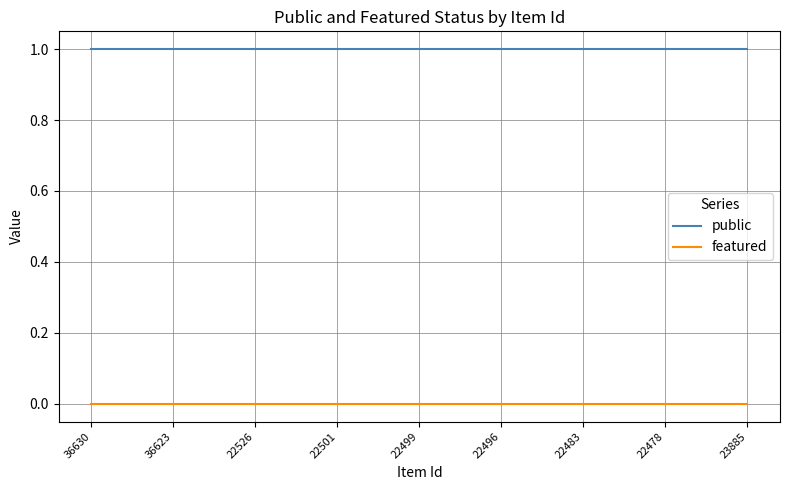

How many lines are shown in the chart?

2